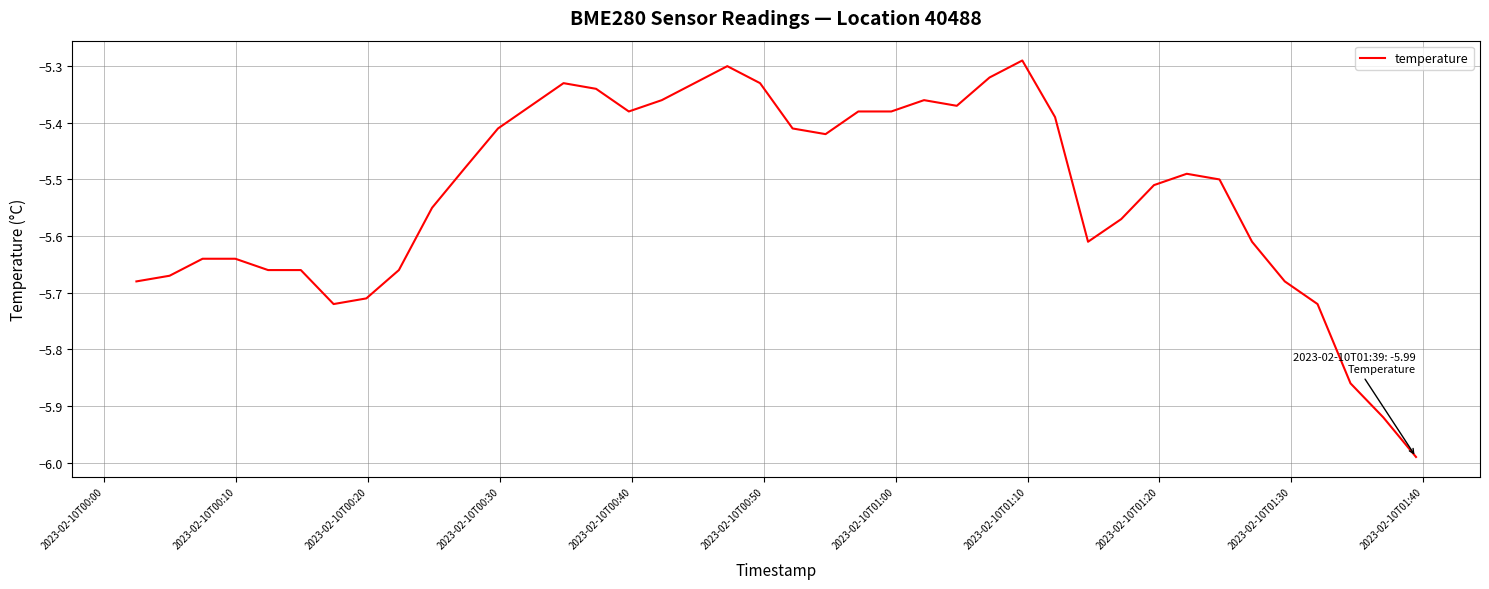

What is the difference between the maximum and minimum values?

0.7